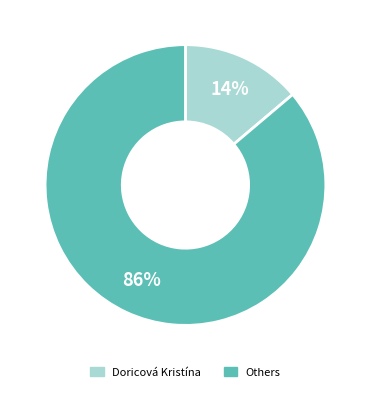

Count the number of slices in the pie.

2